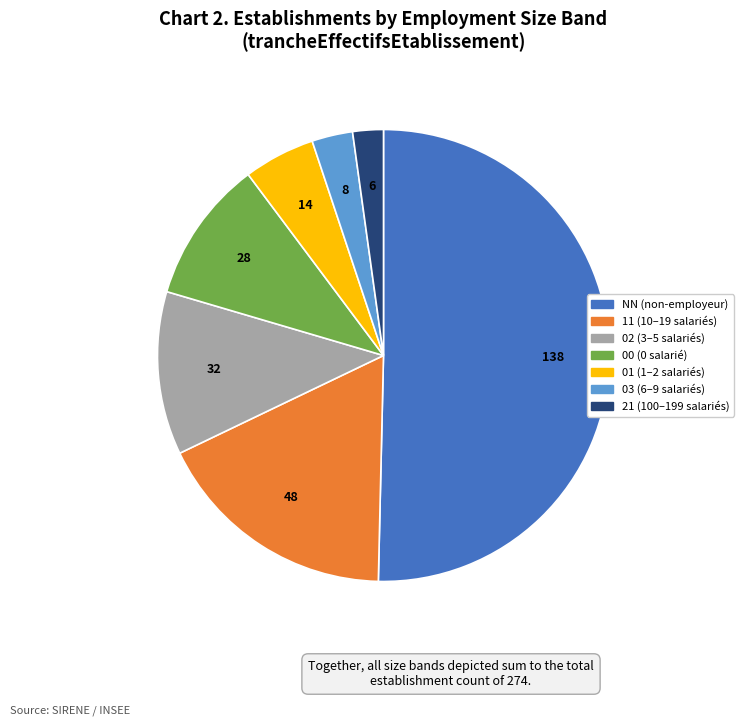

What is the majority slice?

NN